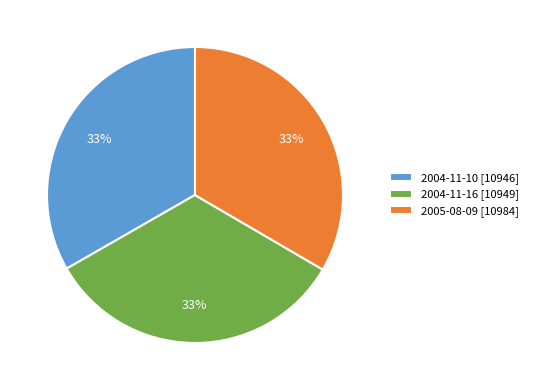

What is the ratio of the value at 2004-11-16 [10949] to the value at 2005-08-09 [10984]?

1.0